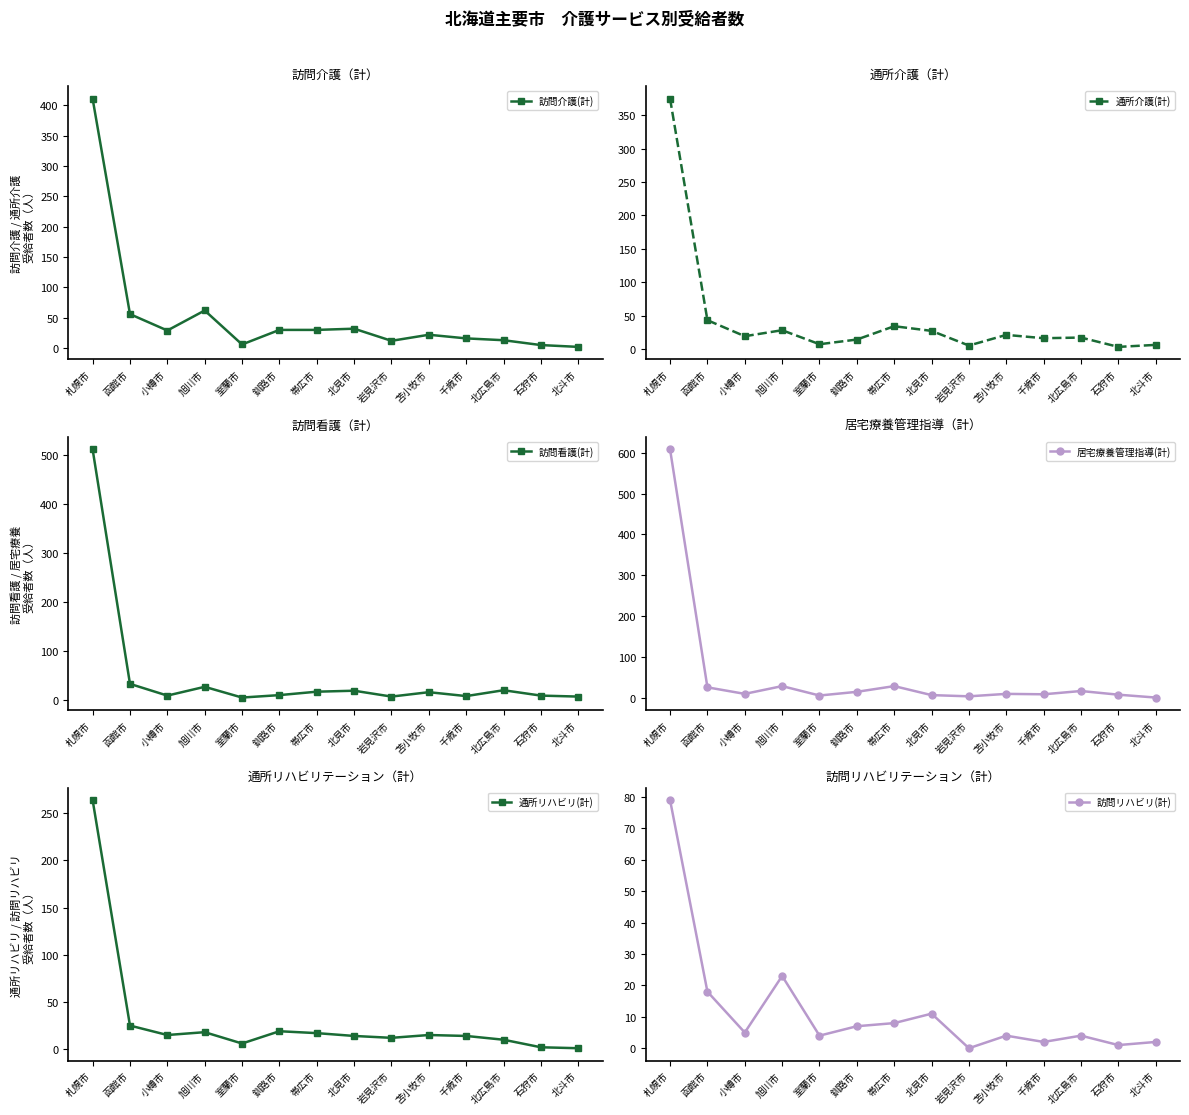

At how many categories does at least one series exceed 242?

1